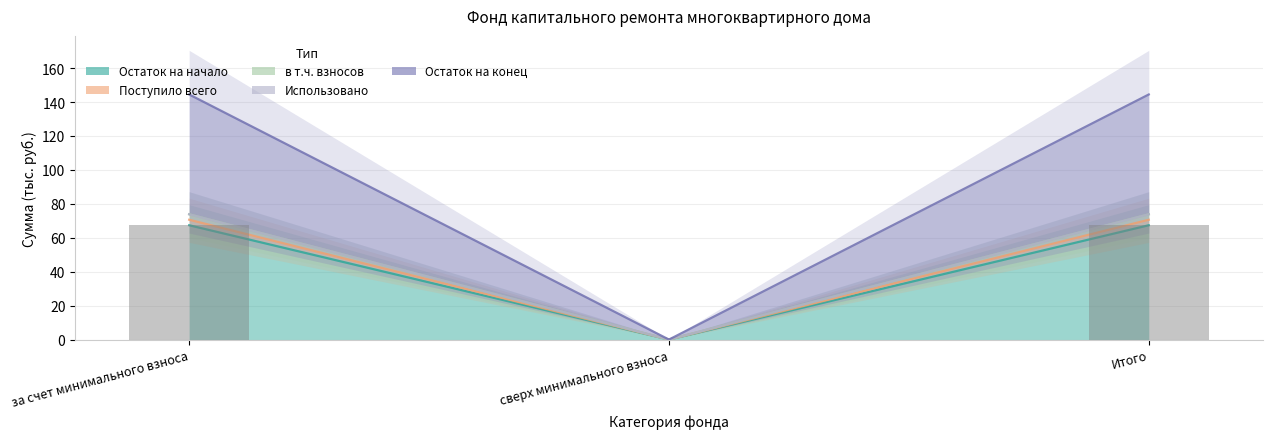

At how many categories does at least one series exceed 7?

2